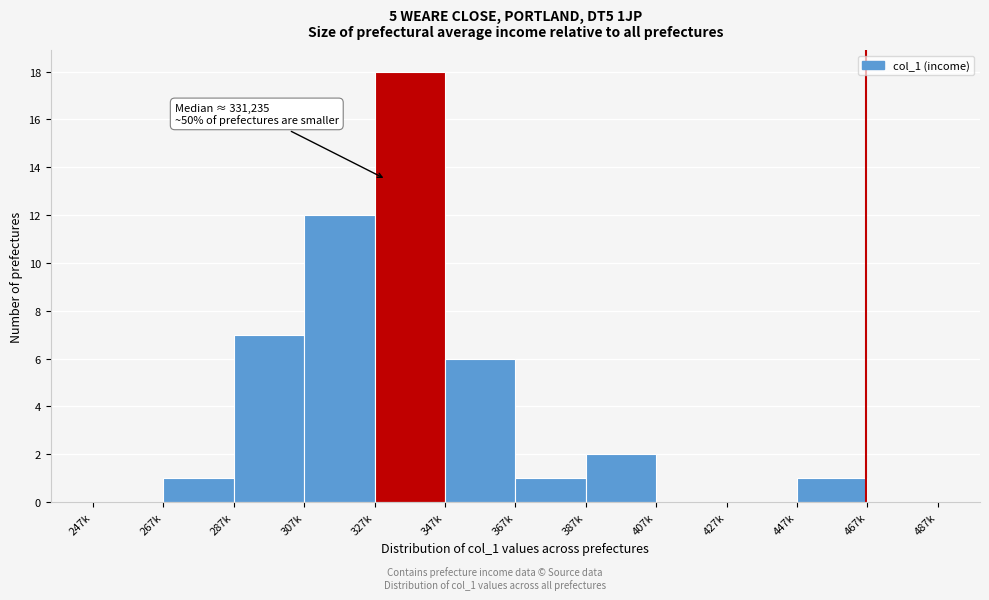

Reading right to left, what are all the values shown in this chart?

467k=0	447k=1	427k=0	407k=0	387k=2	367k=1	347k=6	327k=18	307k=12	287k=7	267k=1	247k=0